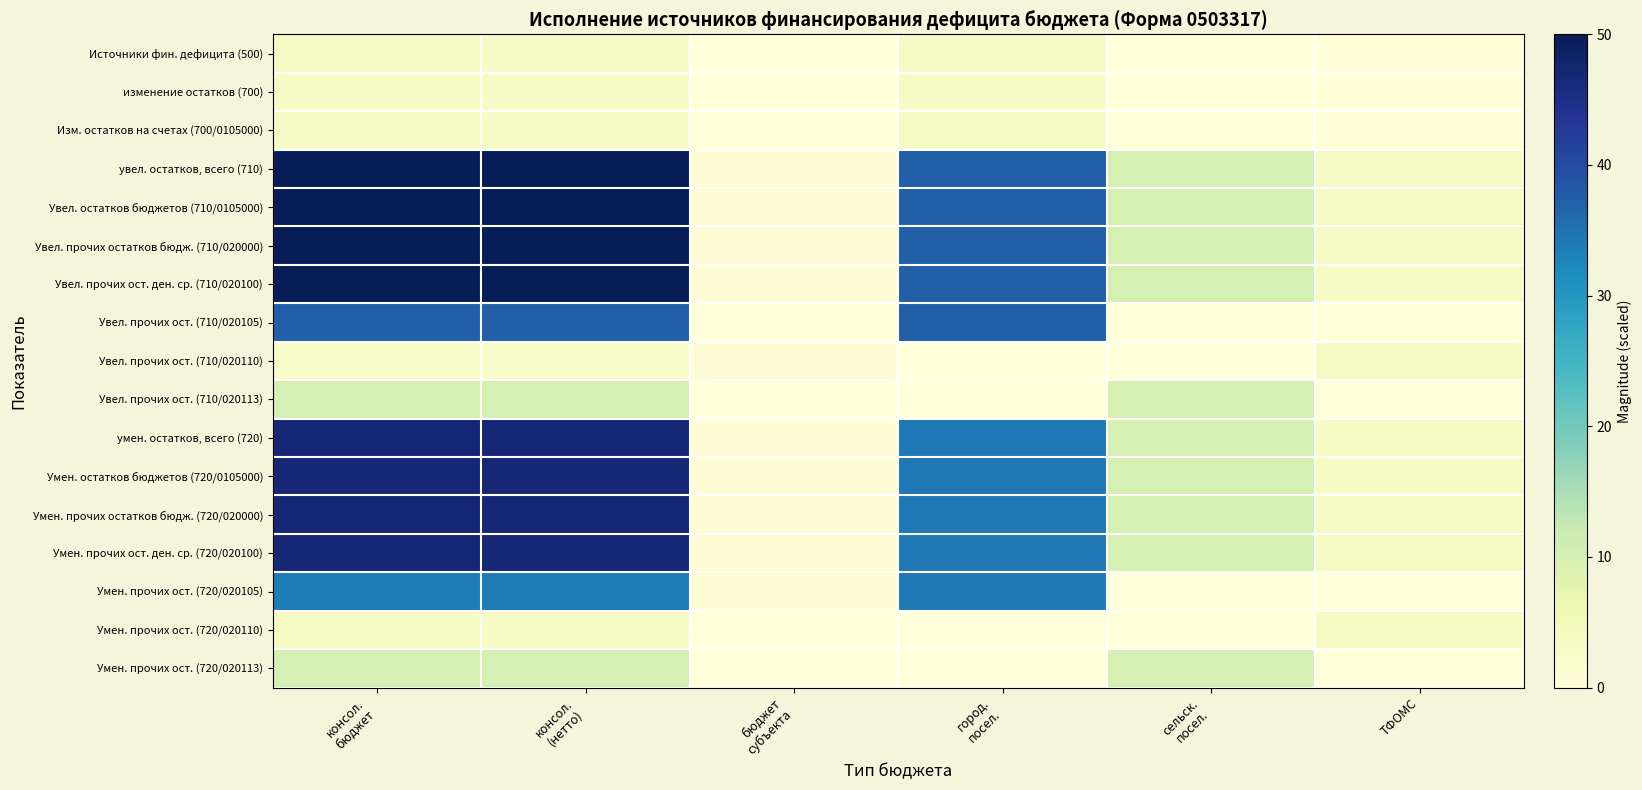

What is the total value across all series at ТФОМС?

33.7